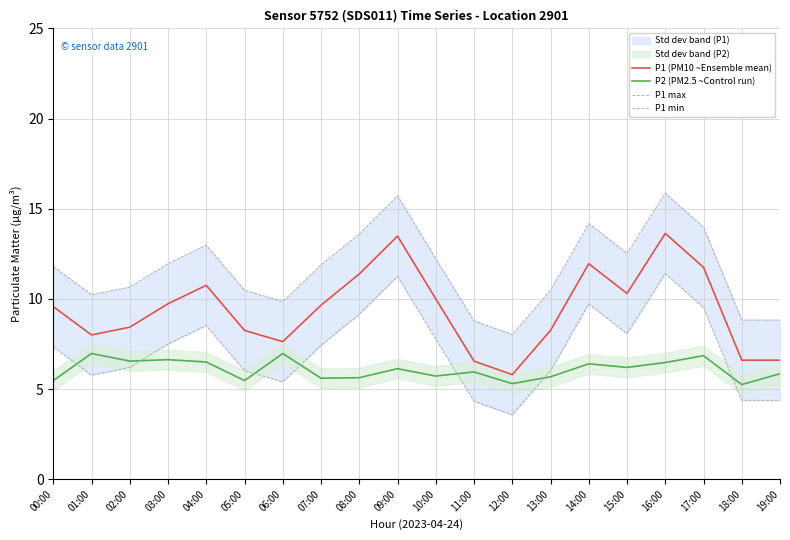

Does the chart have visible grid lines?

Yes